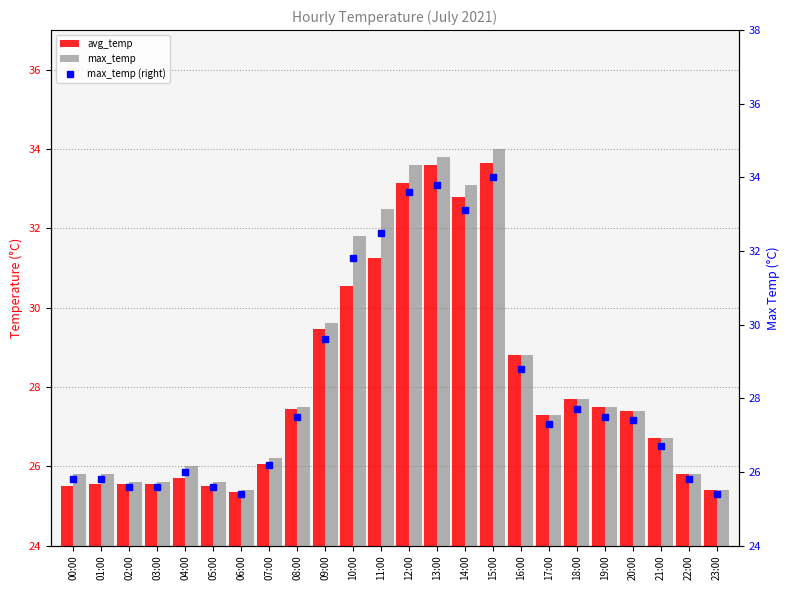

What is the difference between the maximum and minimum values in the max_temp series?

8.6